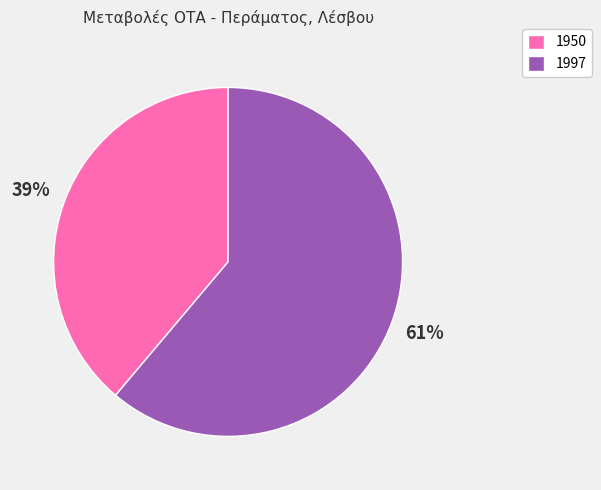

Is the sum of 1997 and 1950 greater than half?

Yes